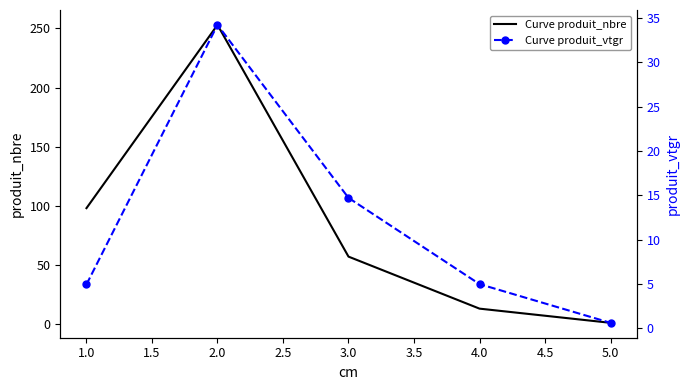

Rank the categories by Curve produit_nbre value from lowest to highest.

5.0, 4.0, 3.0, 1.0, 2.0